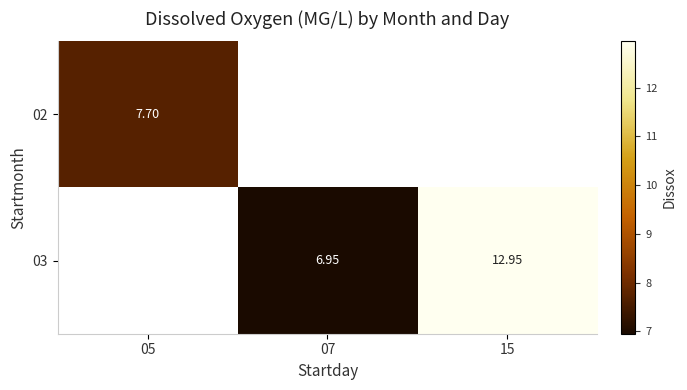

List the labels in order of 02 value, smallest first.

05, 07, 15